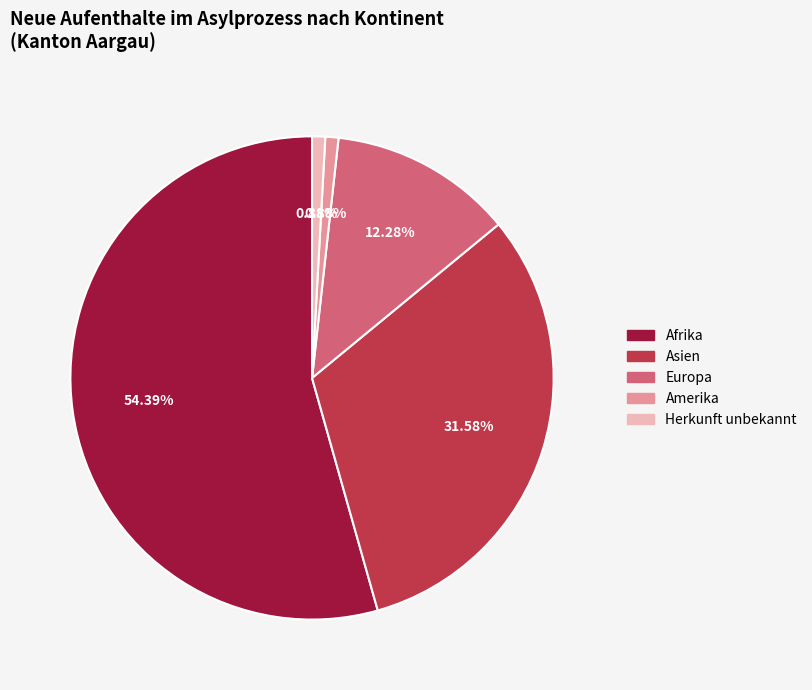

Which category has the biggest portion of the pie?

Afrika